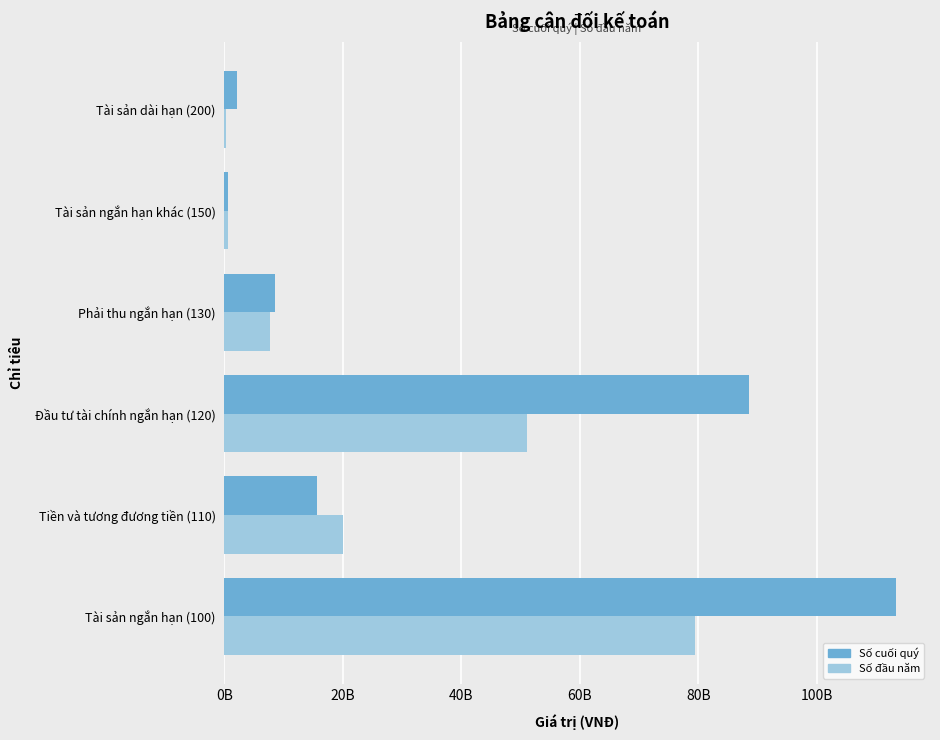

What are all the series names shown in the legend?

Số cuối quý, Số đầu năm